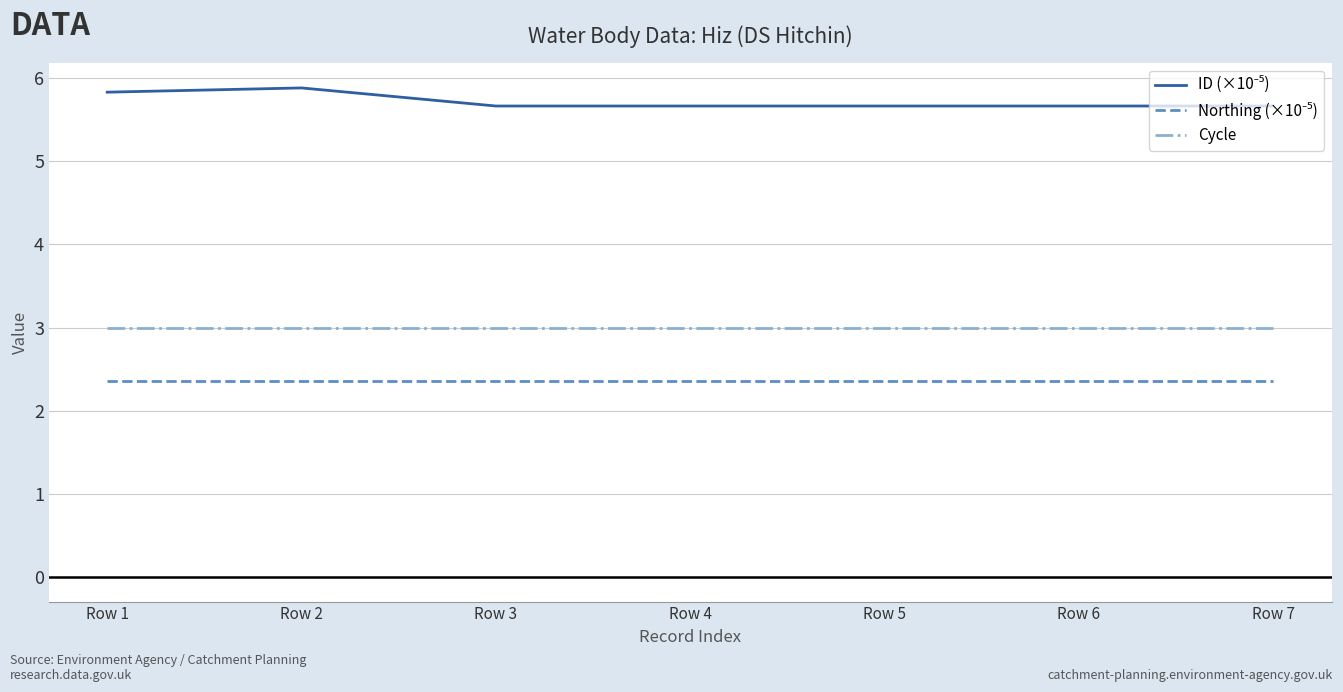

What is the maximum value shown in the chart?

5.9